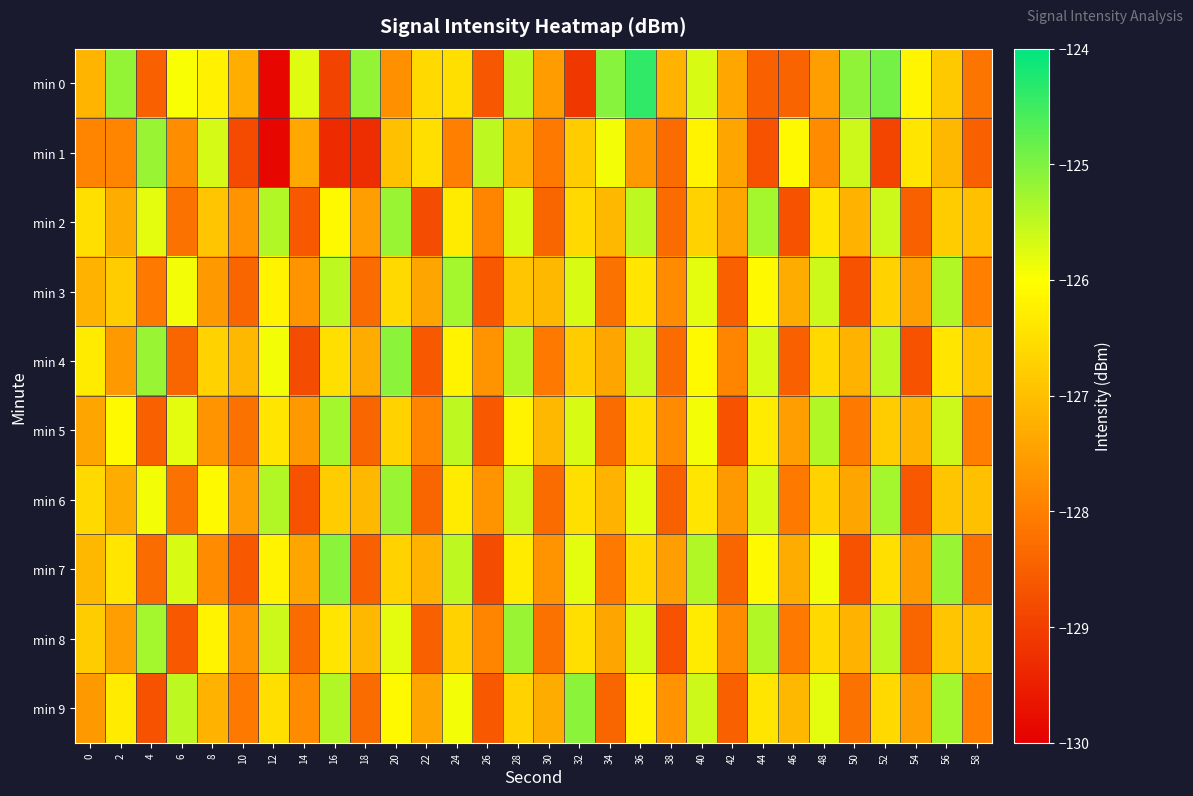

Which series has the largest range (max minus min)?

min 0